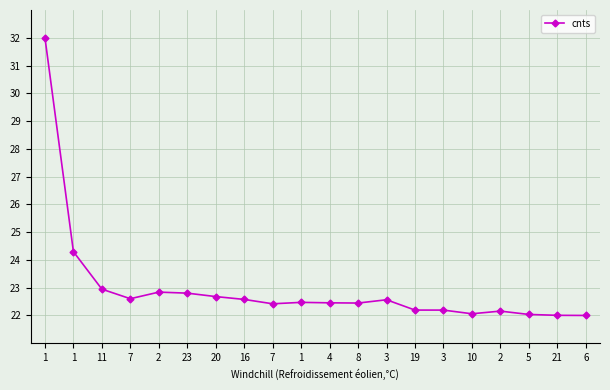

How many lines are shown in the chart?

1